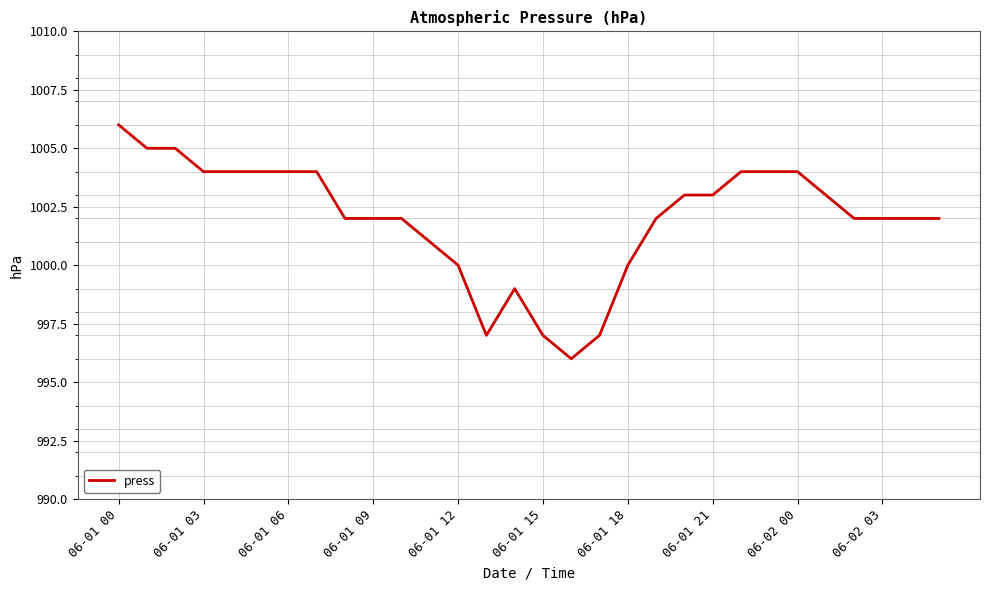

What is the difference between the maximum and minimum values?

10